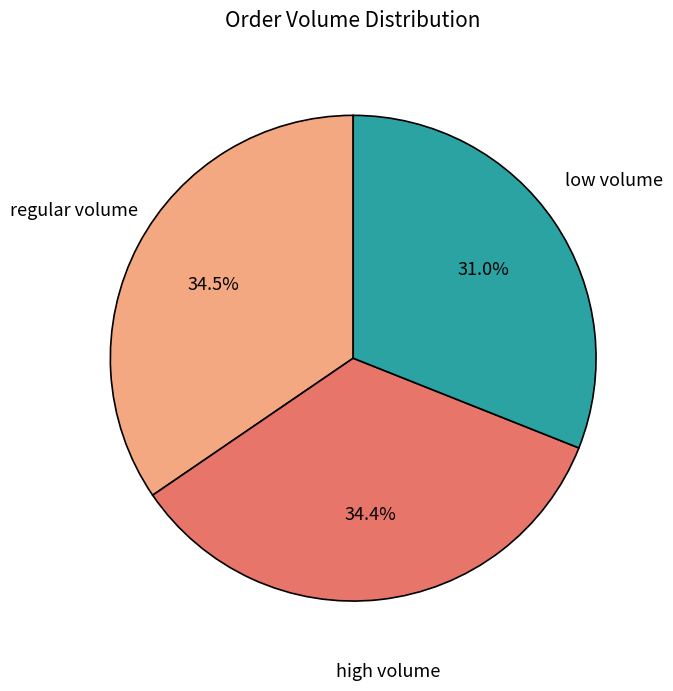

Is there any slice that represents more than half of the pie?

No